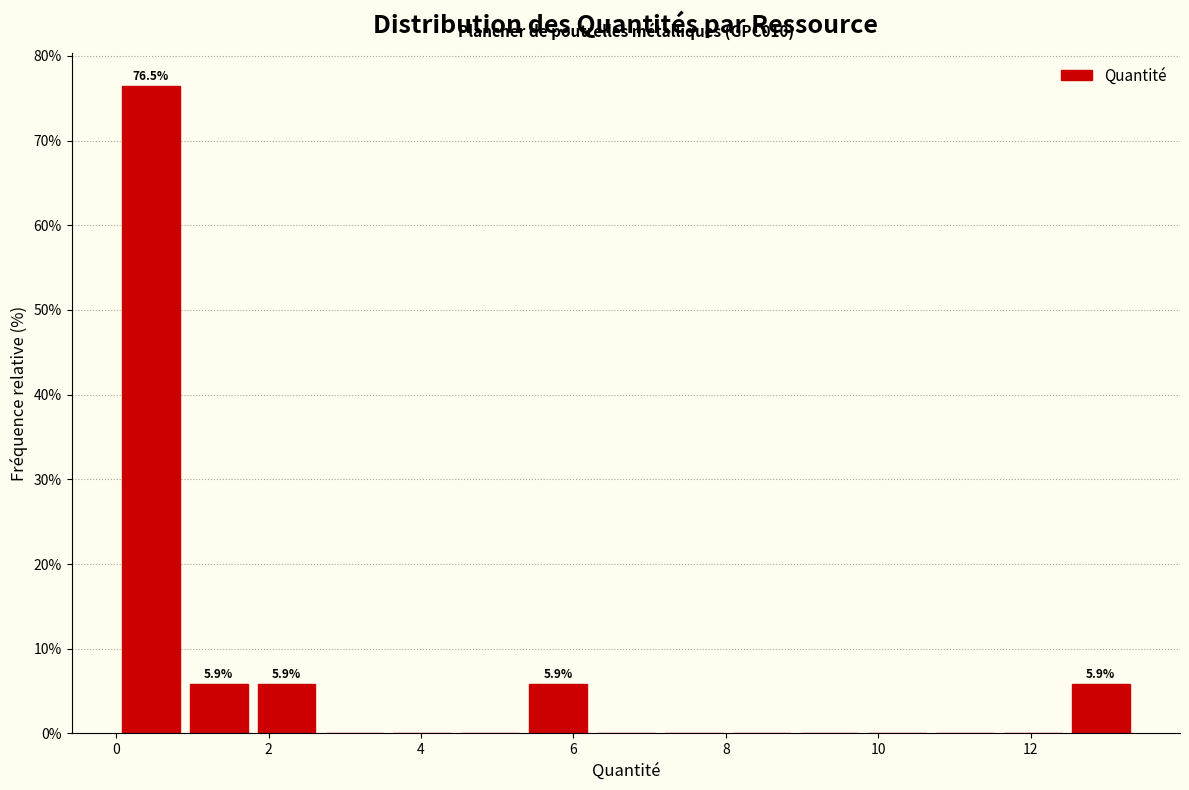

Over which range of the x-axis is the bar tallest?

0.0 to 1.0